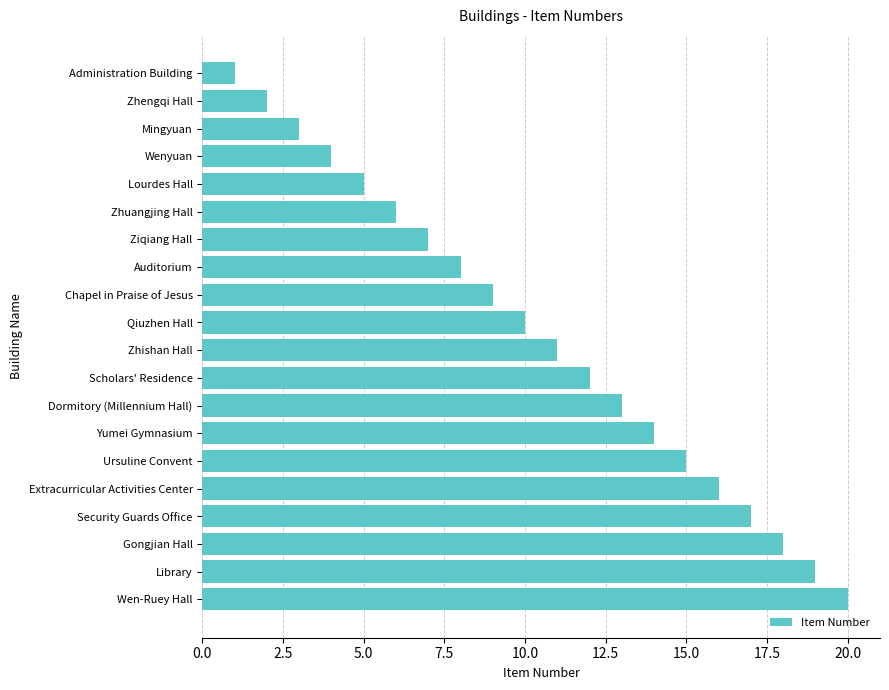

What value does the data have at Zhuangjing Hall?

6